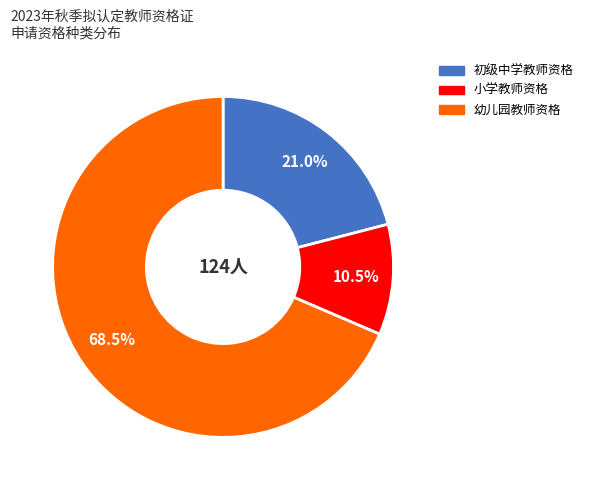

What is the smallest slice in the pie chart?

小学教师资格